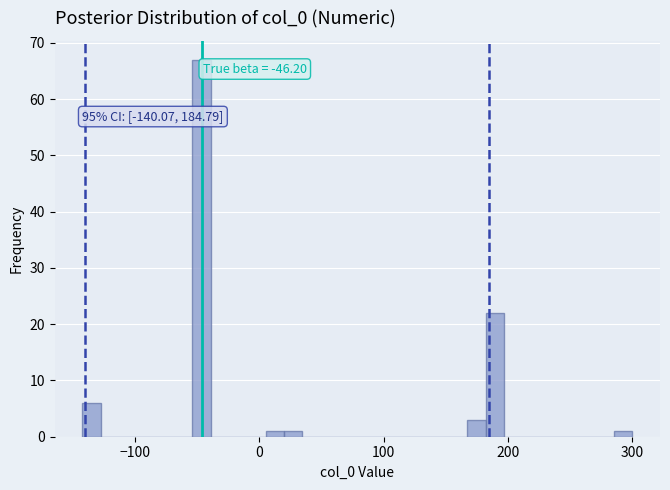

Around what value on the x-axis is the tallest bar? Give the approximate position of its centre, as read against the axis.

-50